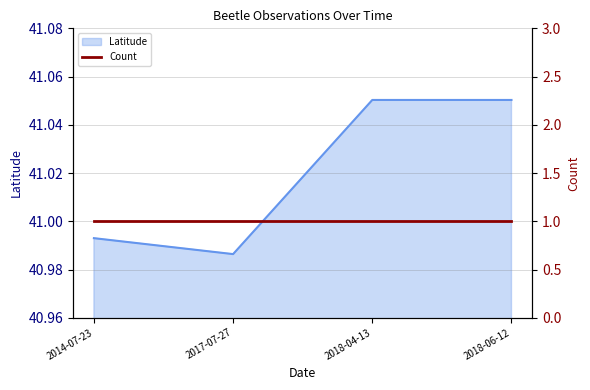

What is the sum of all values?

164.1